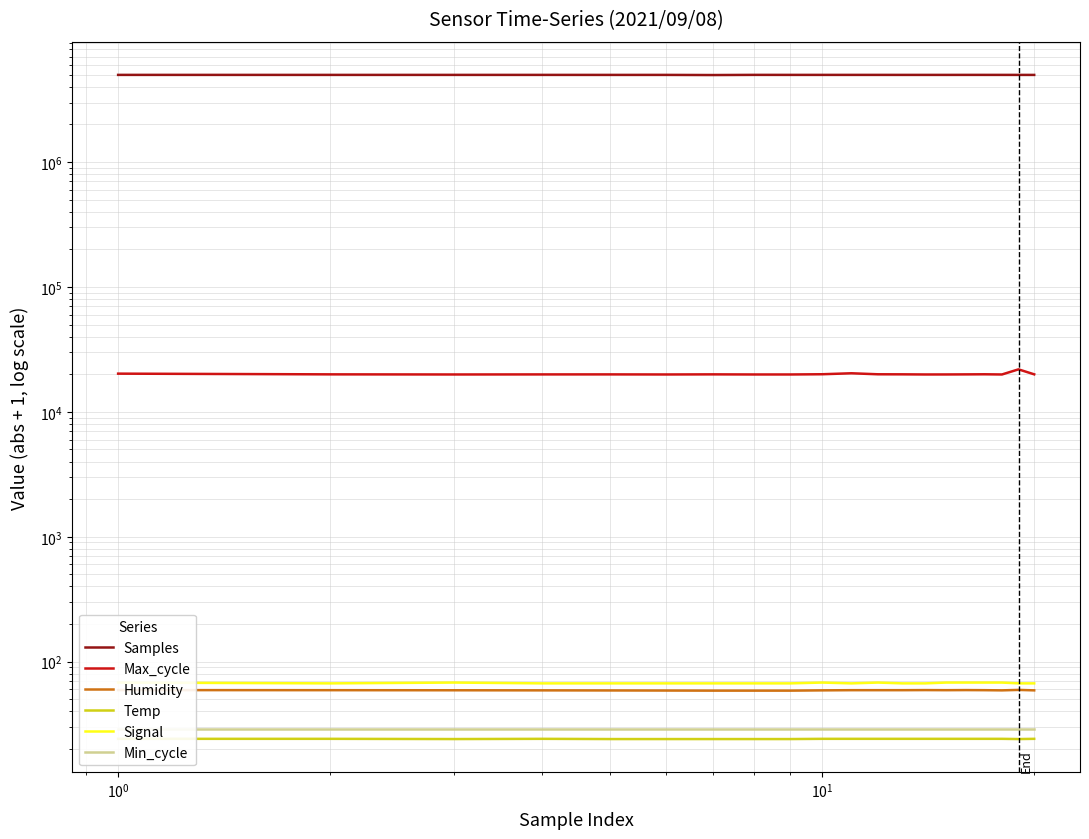

At how many categories does at least one series exceed 1291200?

20